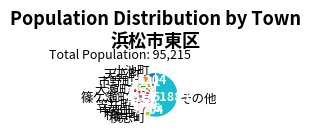

Count the number of slices in the pie.

10